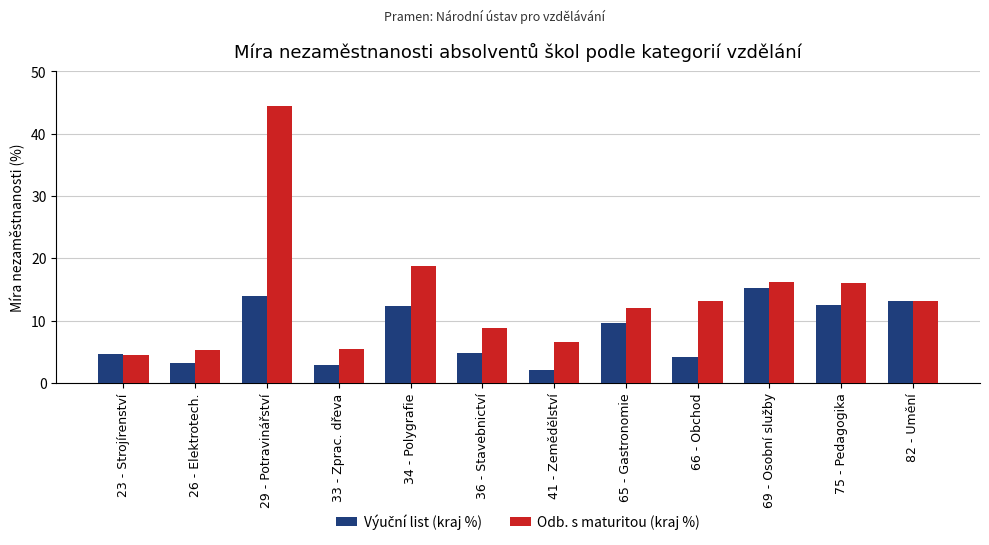

Which series has the largest range (max minus min)?

Odb. s maturitou (kraj %)